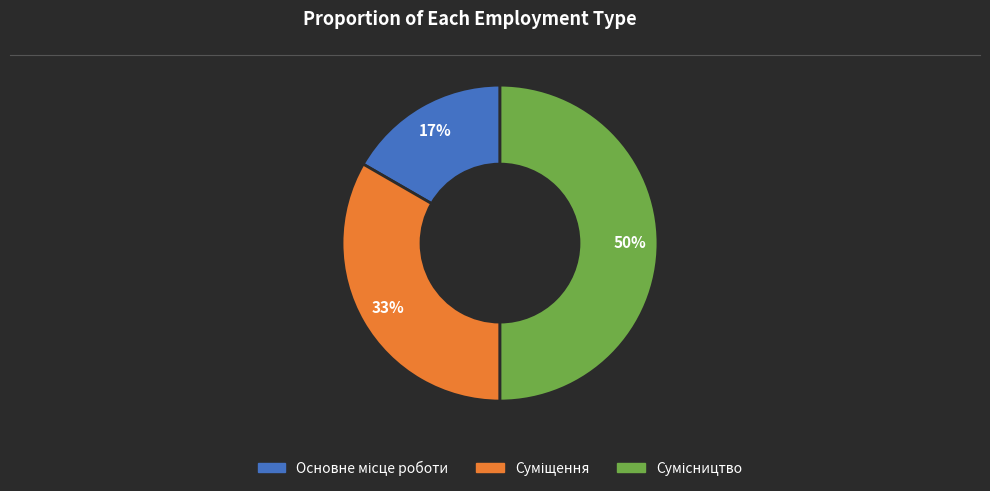

To the nearest percent, what is the difference between the largest and smallest slice percentages?

33%